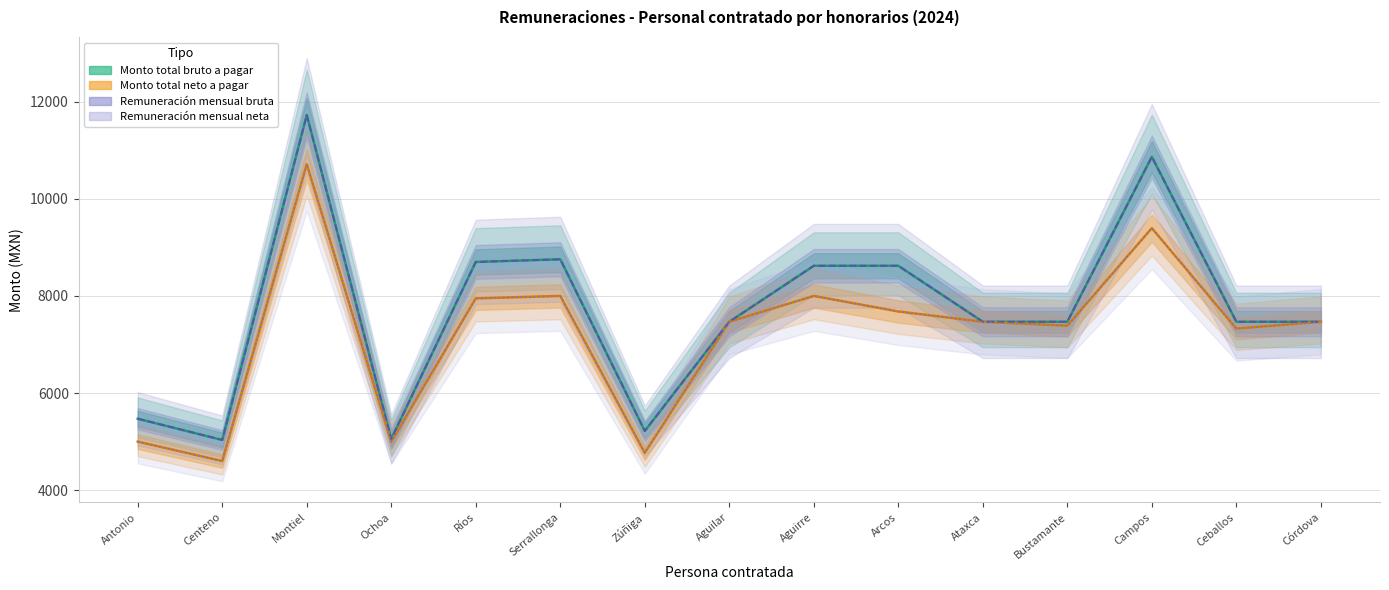

At which category does Remuneración mensual bruta reach its first local peak?

Montiel